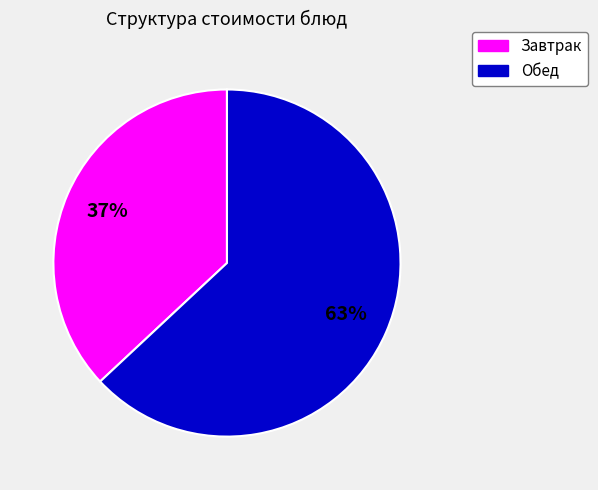

Does any single category account for the majority?

Yes